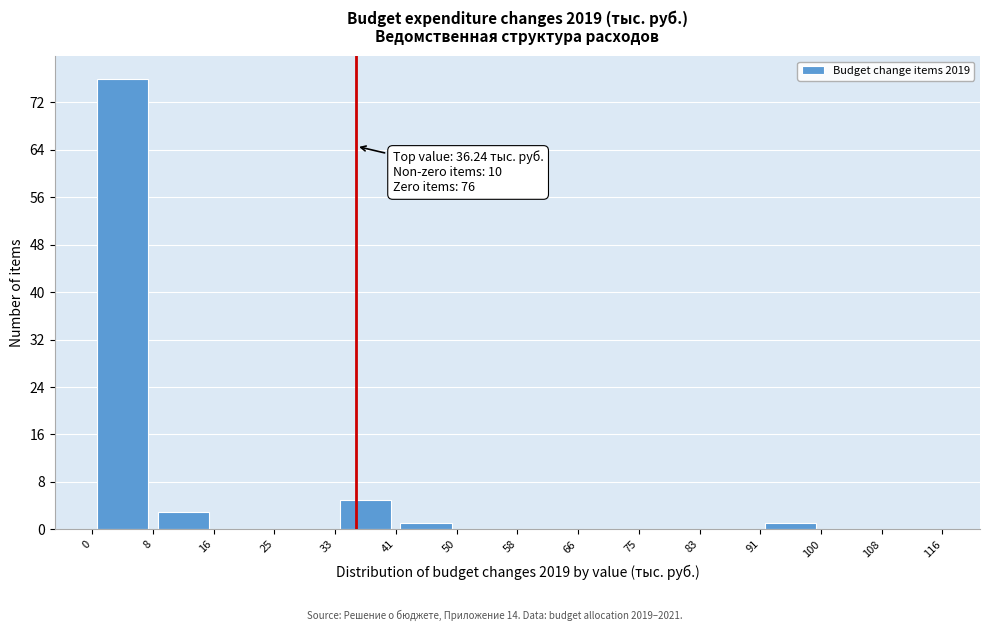

Which range on the x-axis has the tallest bar?

0 to 8